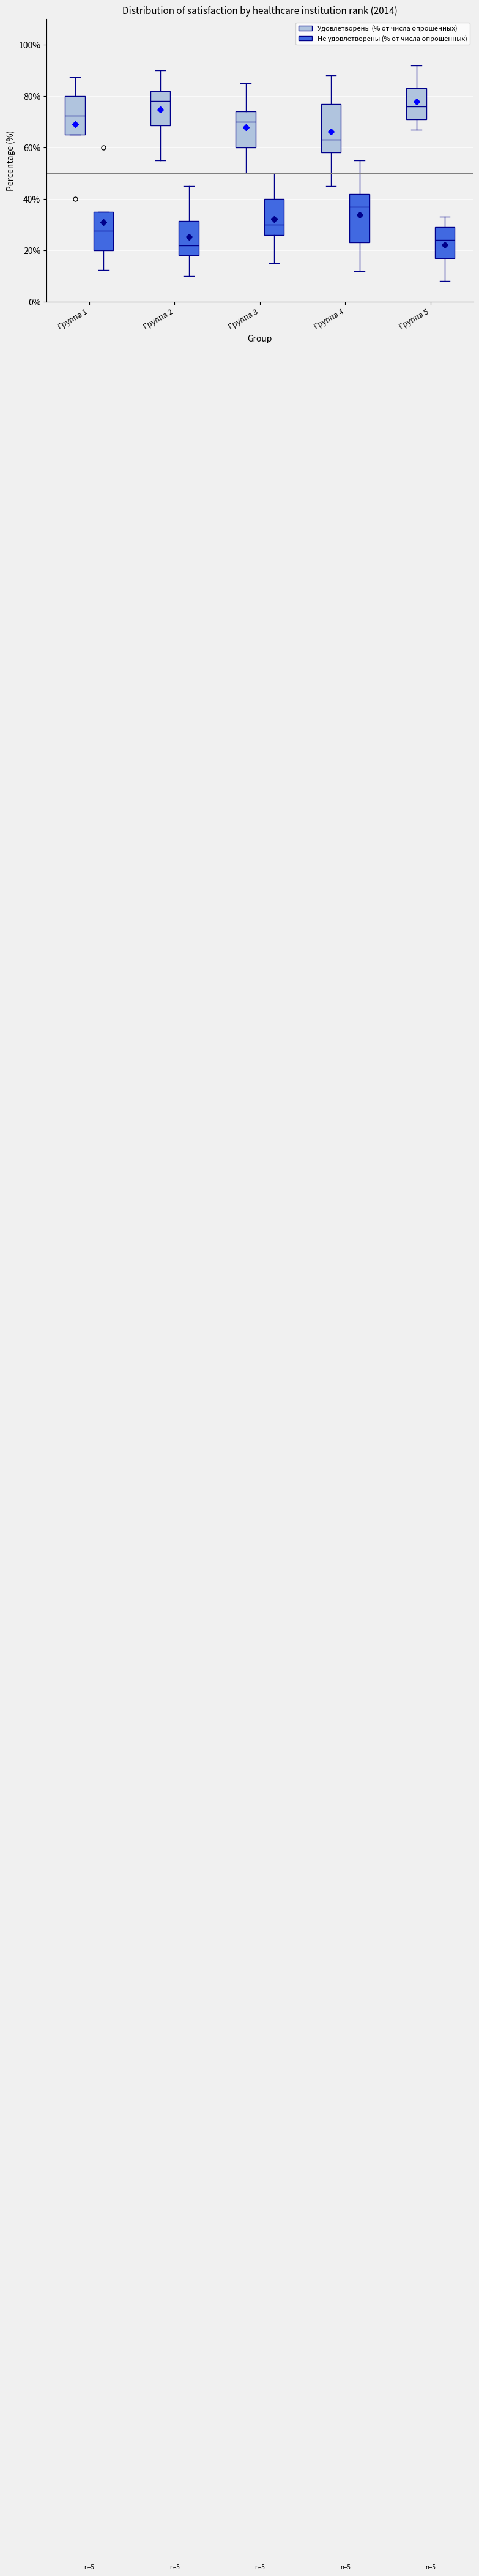

Which box's median line is the lowest?

Группа 2 (Не удовлетворены (% от числа опрошенных))